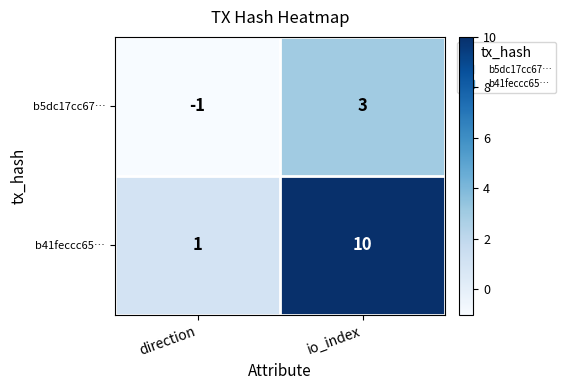

How many categories are shown in the chart?

2